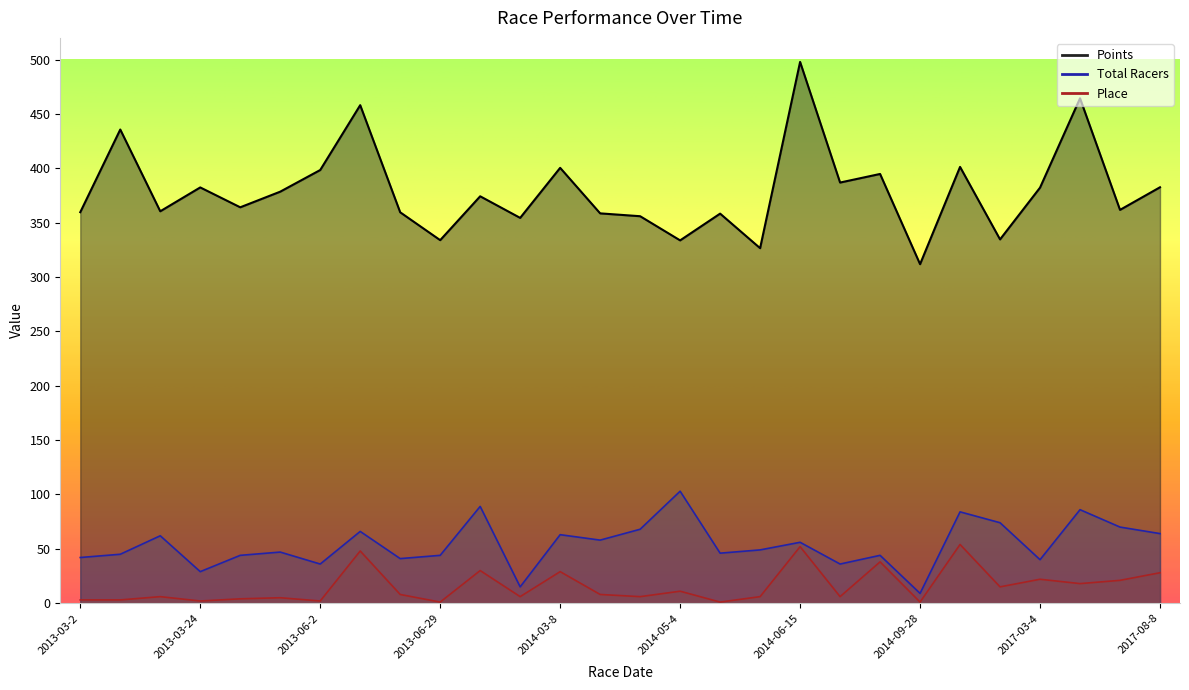

True or false: Place has more than 1 points higher than both neighbors.

True